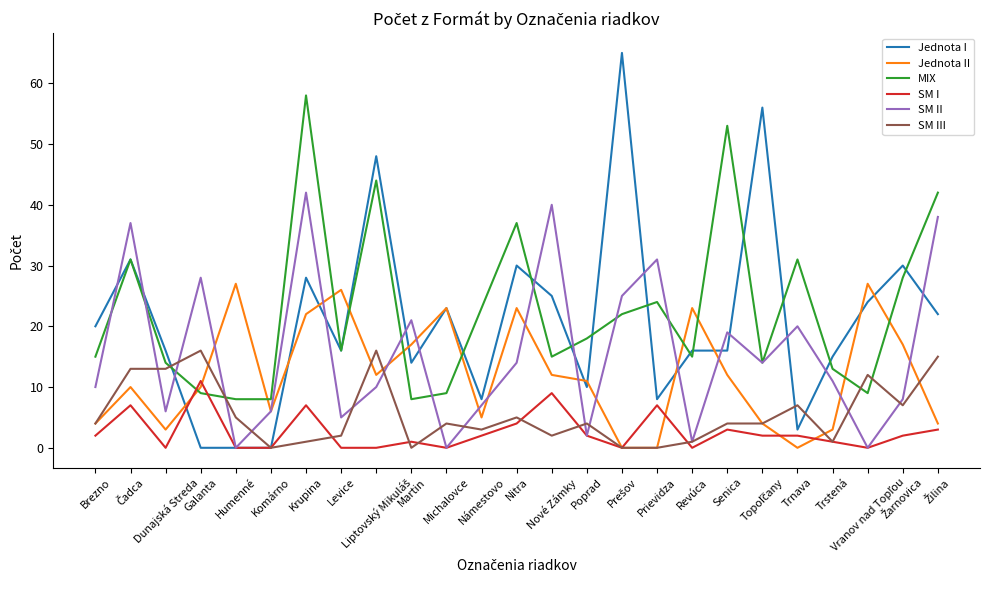

List the series in order of their peak value, lowest first.

SM I, SM III, Jednota II, SM II, MIX, Jednota I